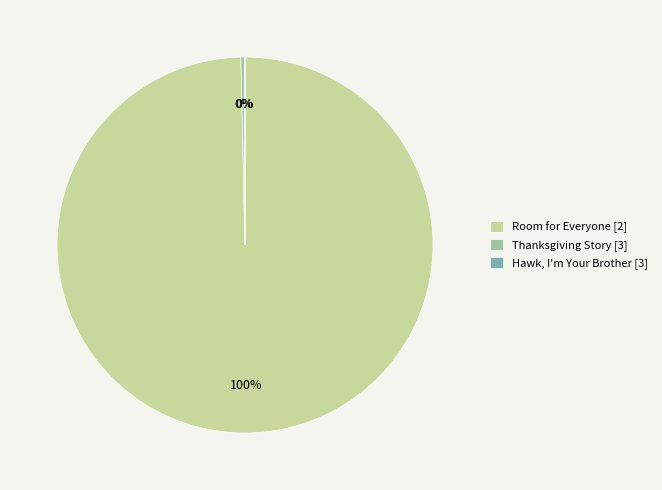

Is there any slice that represents more than half of the pie?

Yes